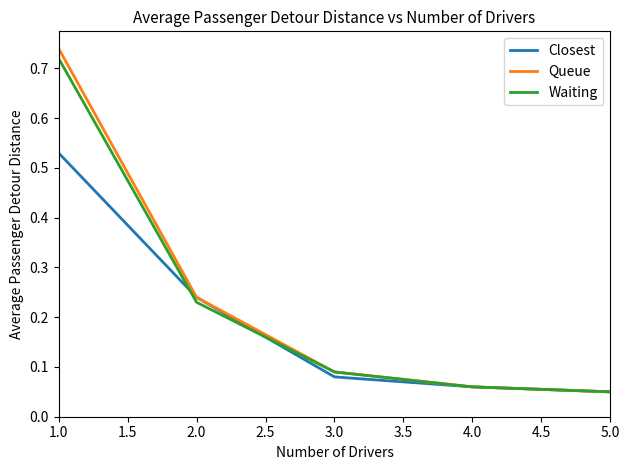

What position from the left is 5.0?

5